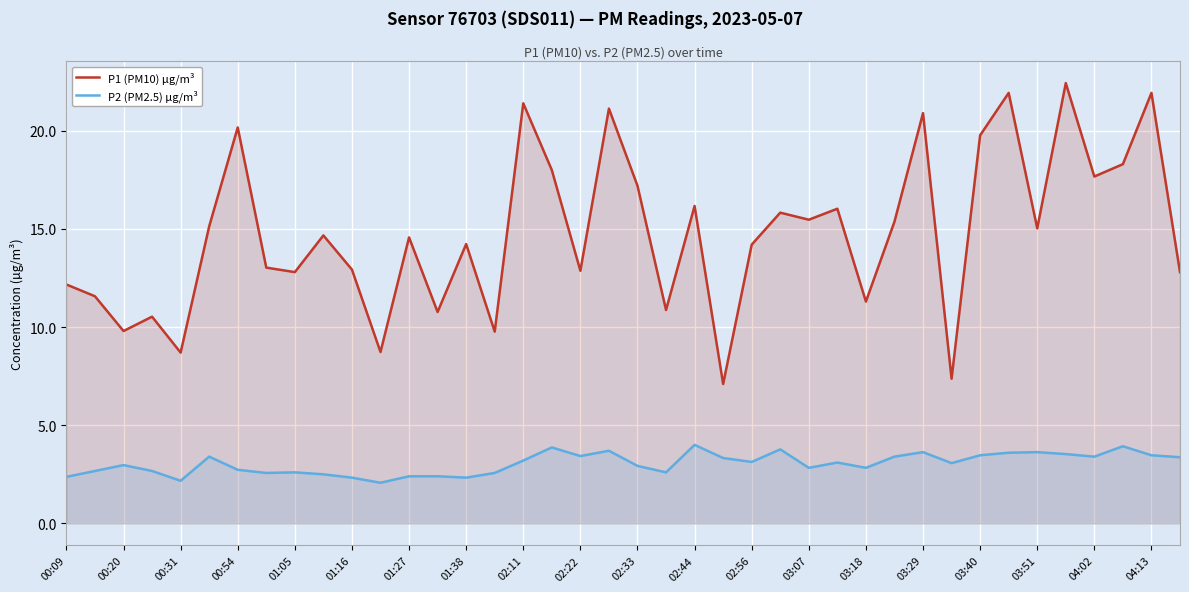

True or false: P2 (PM2.5) µg/m³ and P1 (PM10) µg/m³ cross at least once.

False